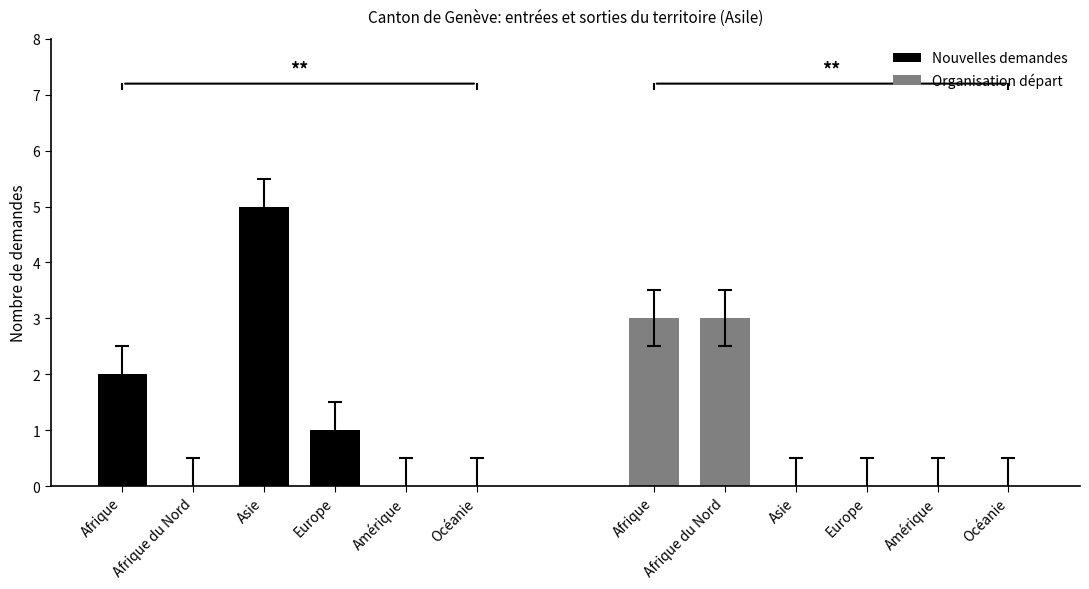

How many groups of bars are there?

6